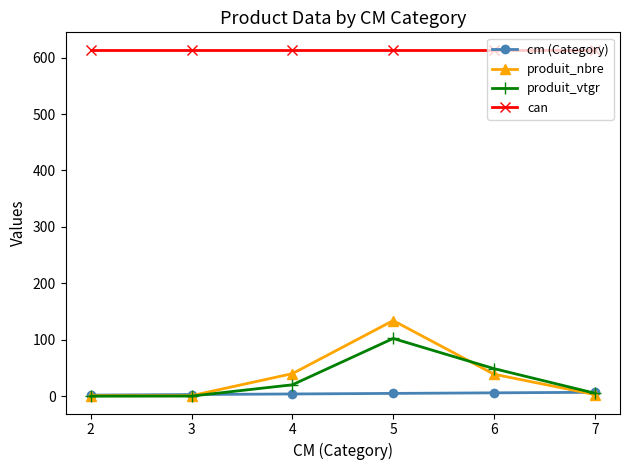

Which series has the widest spread of values?

produit_nbre